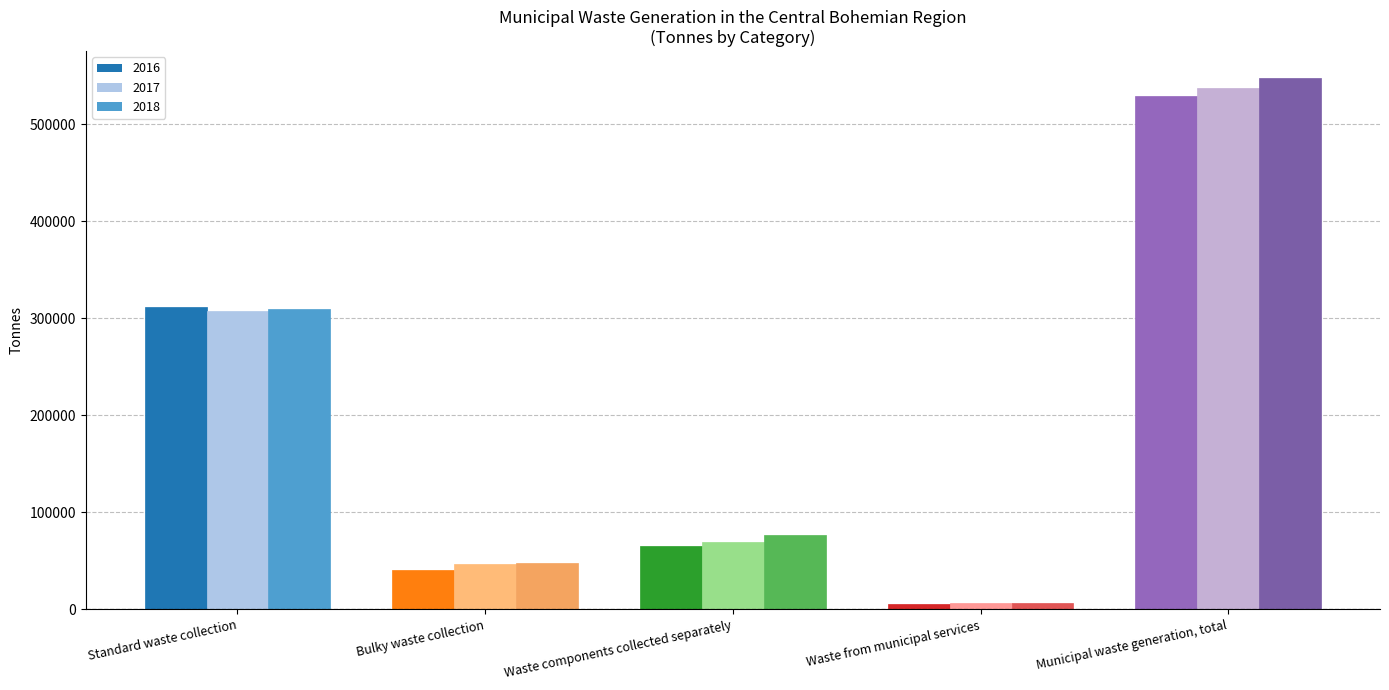

What is the average value of the 2016 series?

190544.5